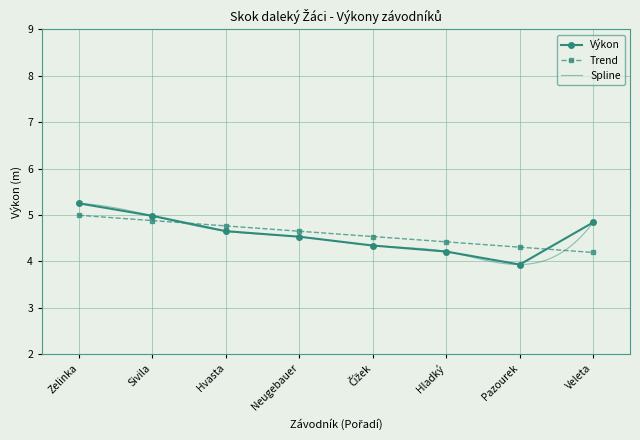

The value at Neugebauer is 4.5. True or false?

True